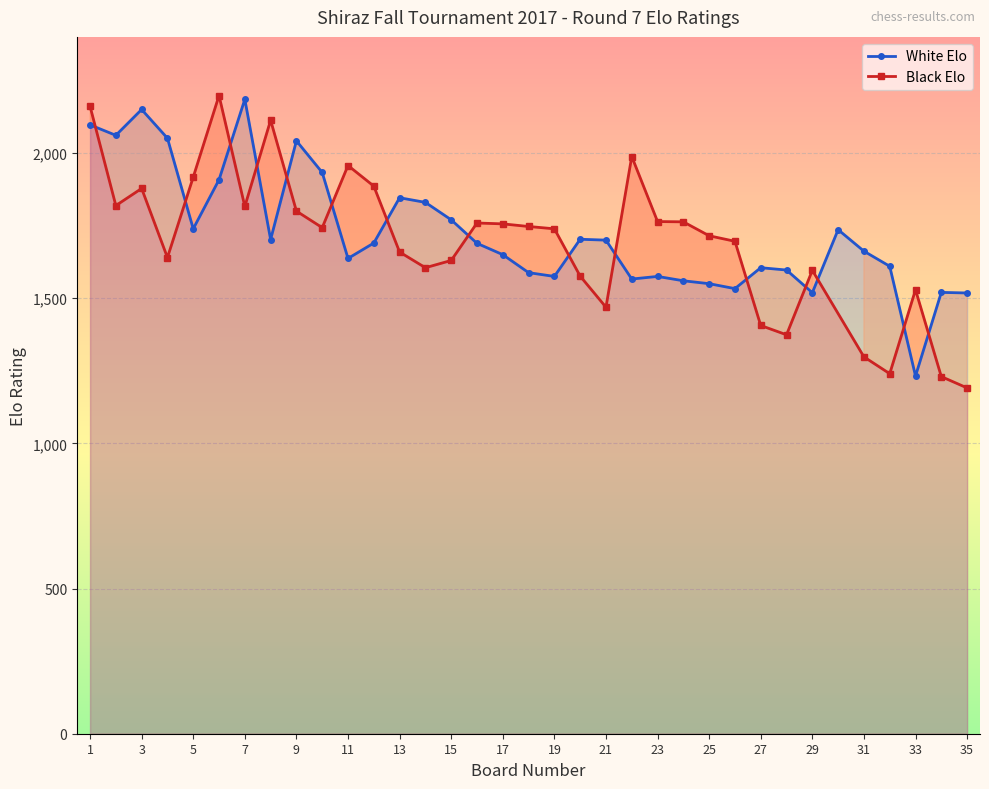

What is the ratio of the value at 24 to the value at 1?

0.7